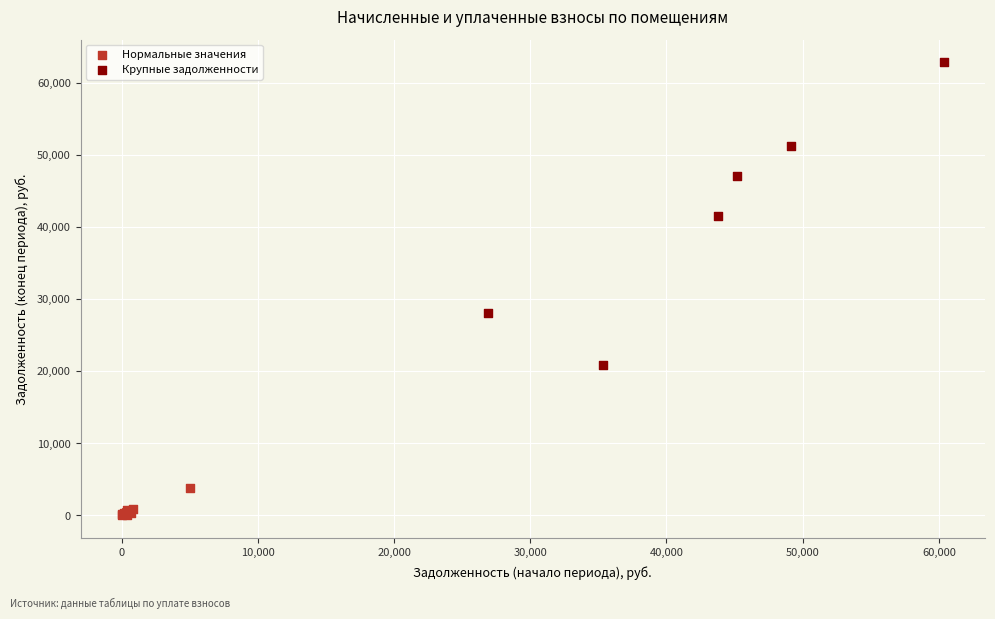

Which series reaches the minimum Y coordinate?

Нормальные значения